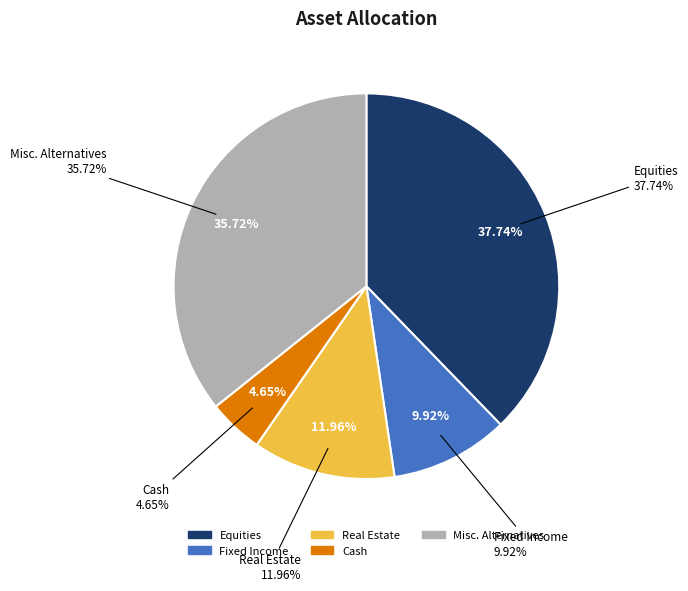

Does any single category account for the majority?

No